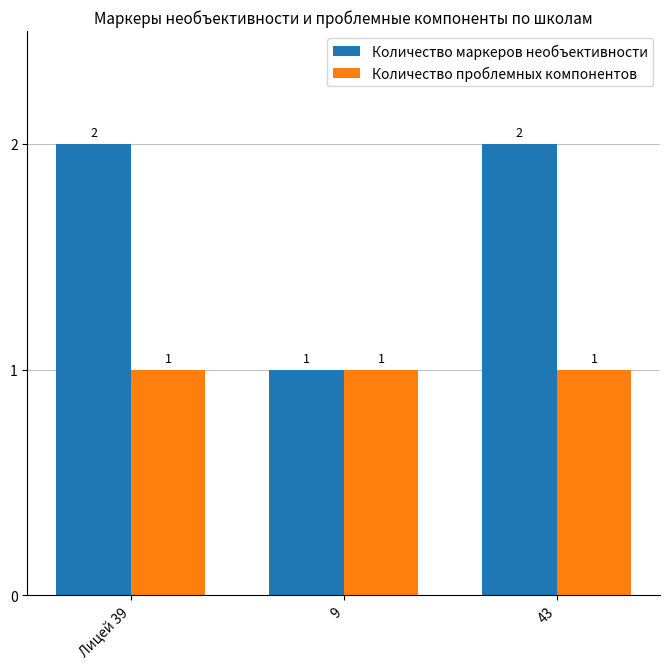

What is the spread (max minus min) of values at Лицей 39?

1